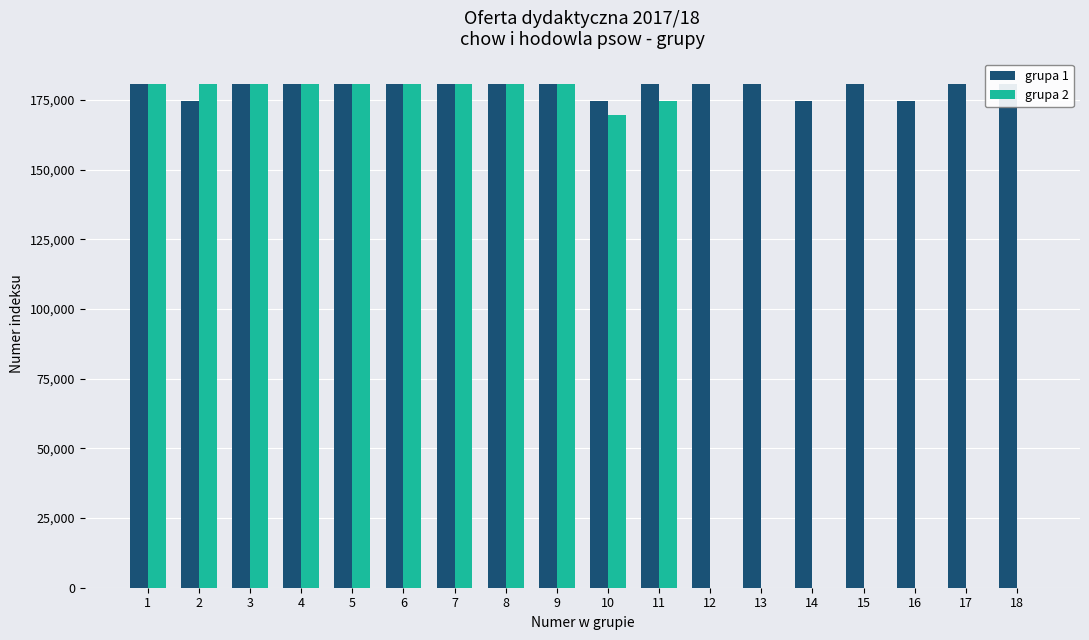

How many bars are there in total?

36